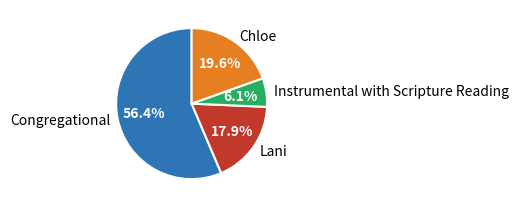

The Lani slice represents 18% of the pie. True or false?

True